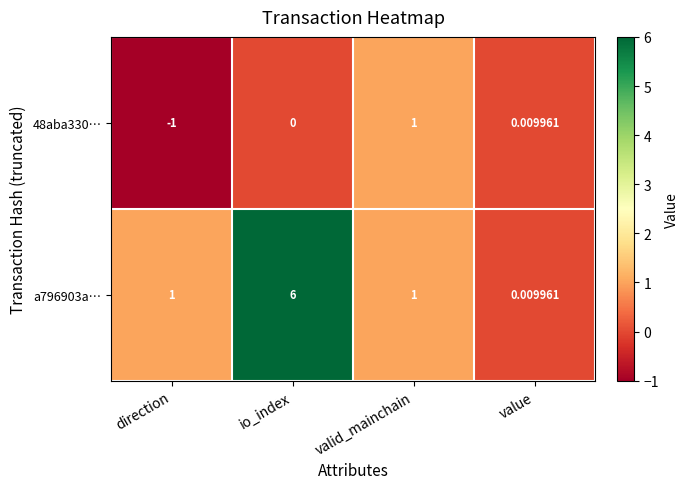

Is the value of a796903a… at direction greater than the value of 48aba330… at io_index?

Yes